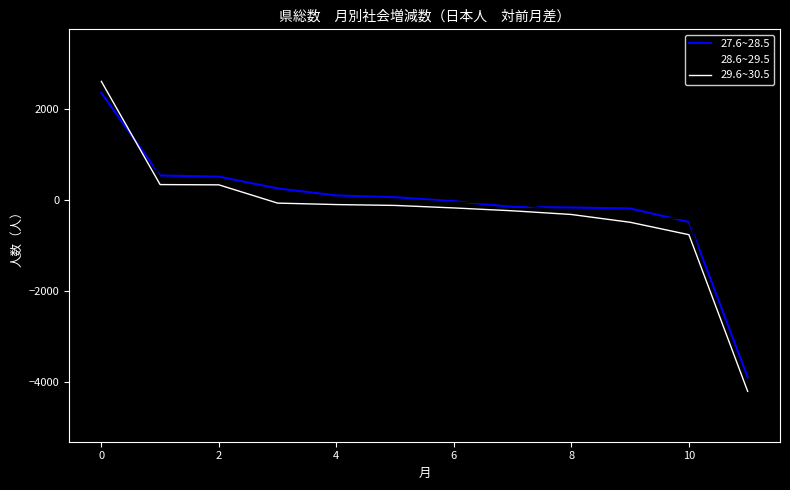

Which series has the widest spread of values?

28.6~29.5